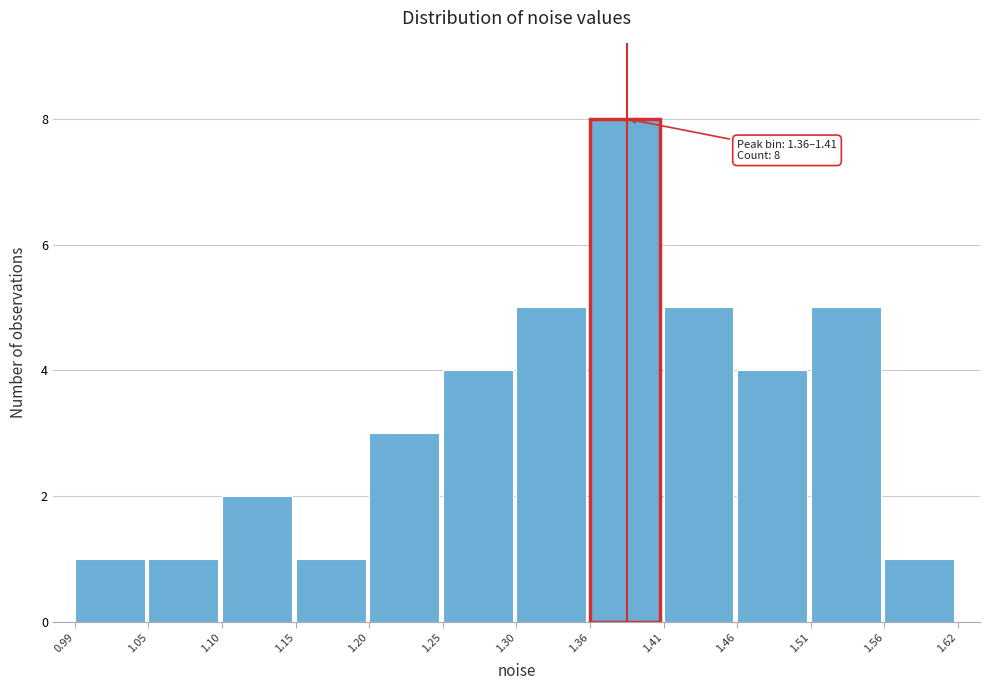

Which range on the x-axis has the tallest bar?

1.36 to 1.41